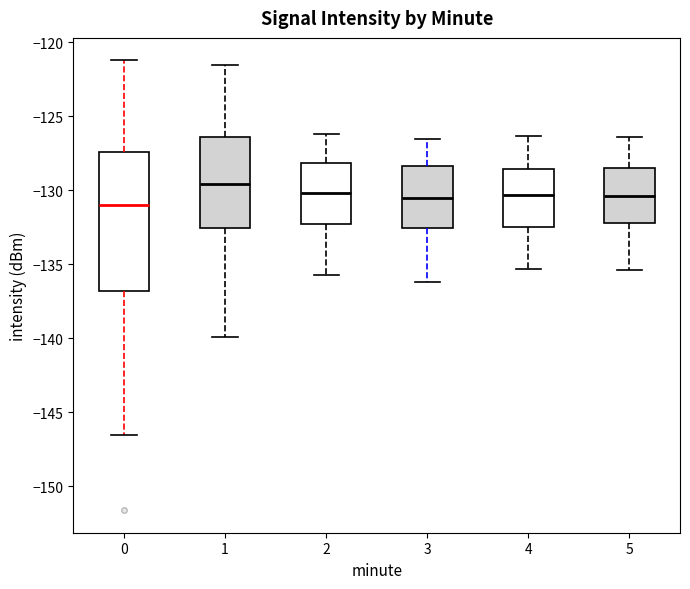

Reading left to right, read every box against the y-axis: the position of its median line, the range the box covers, and the ends of its whiskers. The values are not printed on the chart, so give them approximately, as read against the axis.

0: median -131.0, box -137.0 to -127.5, whiskers -146.5 to -121.0
1: median -129.5, box -132.5 to -126.5, whiskers -140.0 to -121.5
2: median -130.0, box -132.5 to -128.0, whiskers -135.5 to -126.0
3: median -130.5, box -132.5 to -128.5, whiskers -136.0 to -126.5
4: median -130.5, box -132.5 to -128.5, whiskers -135.5 to -126.5
5: median -130.5, box -132.0 to -128.5, whiskers -135.5 to -126.5